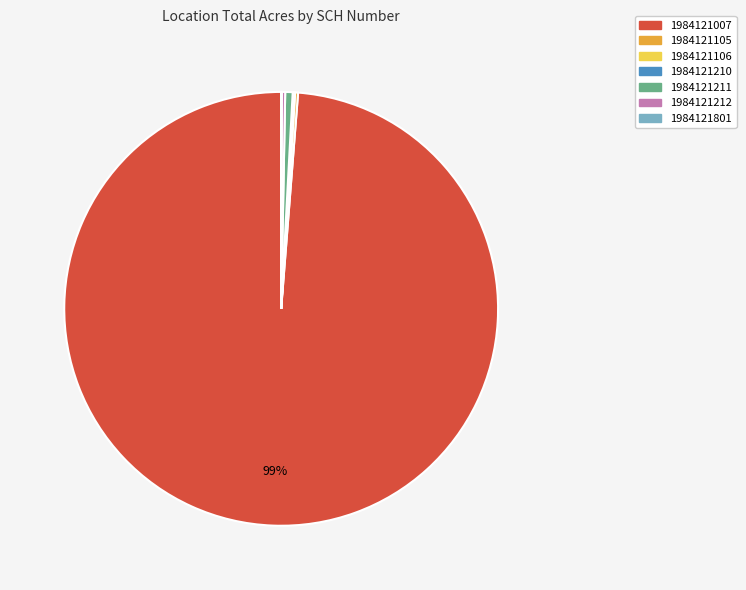

What is the largest slice in the pie chart?

1984121007